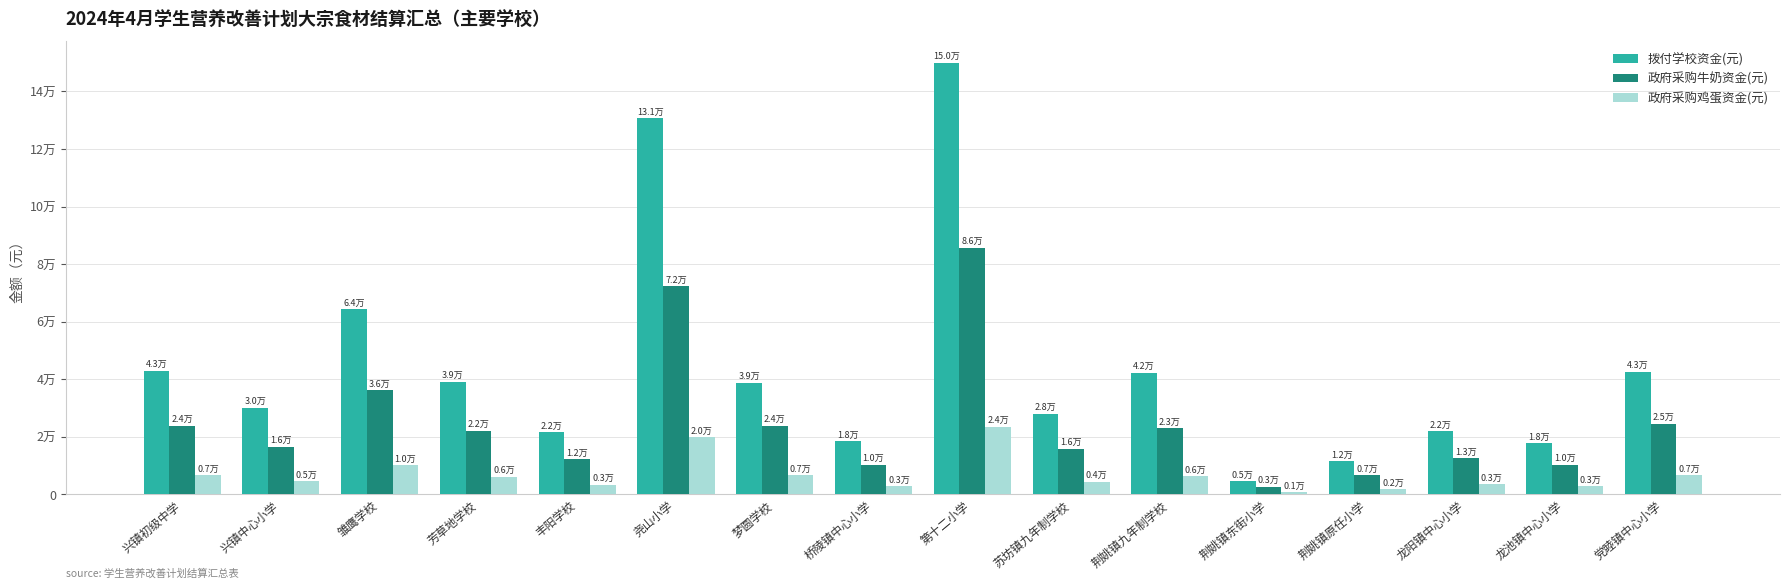

Read the 政府采购牛奶资金(元) value at 尧山小学.

72362.6